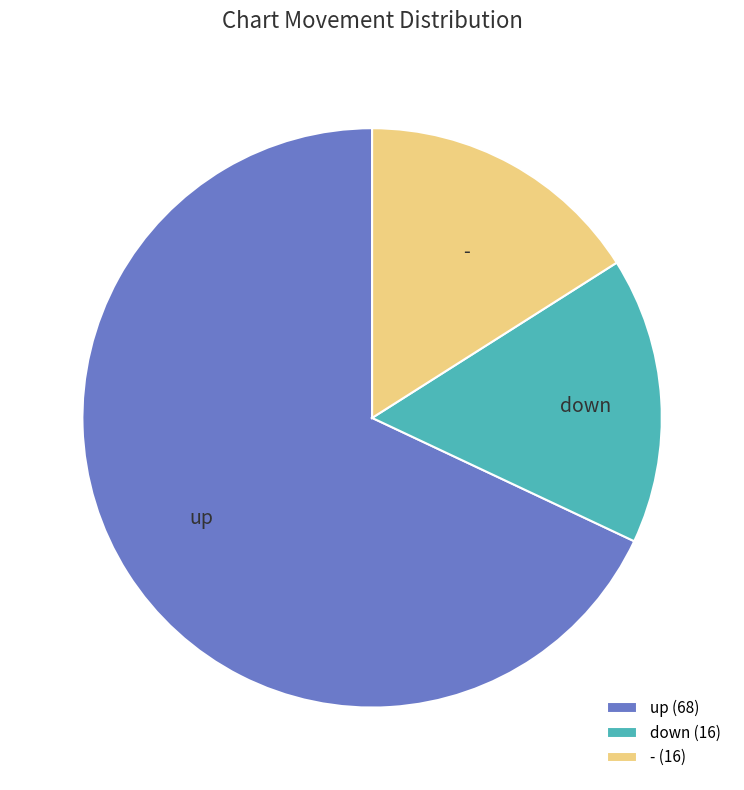

Do up and - together represent more than half of the pie?

Yes